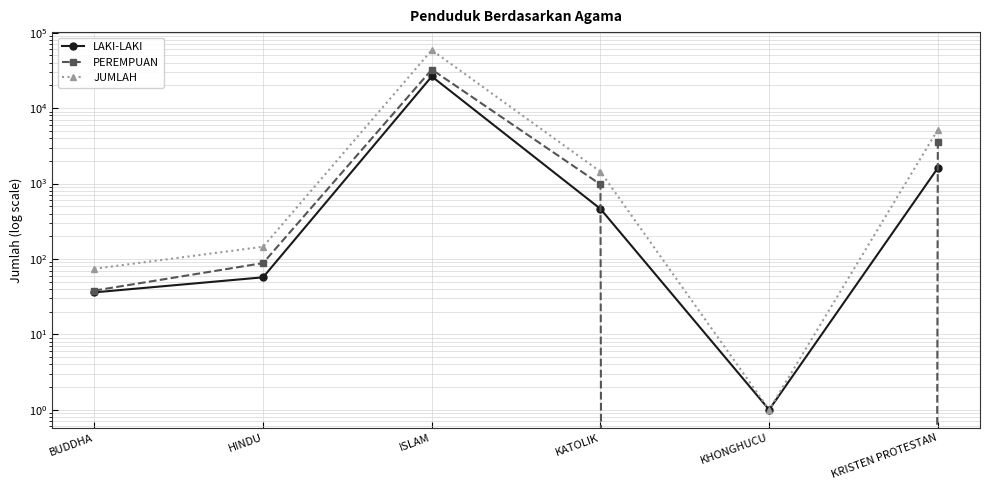

Rank the series at KHONGHUCU from highest to lowest value.

LAKI-LAKI, JUMLAH, PEREMPUAN